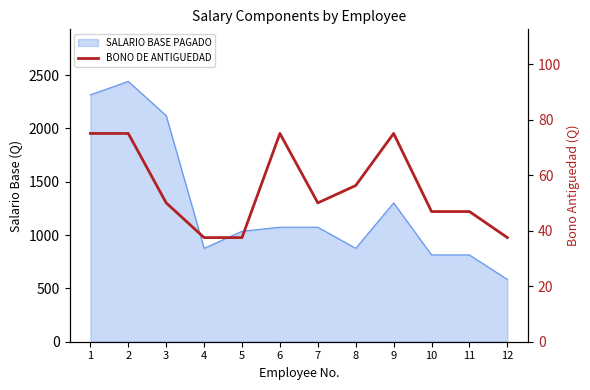

What is the value of the 4th point from the left?

37.5